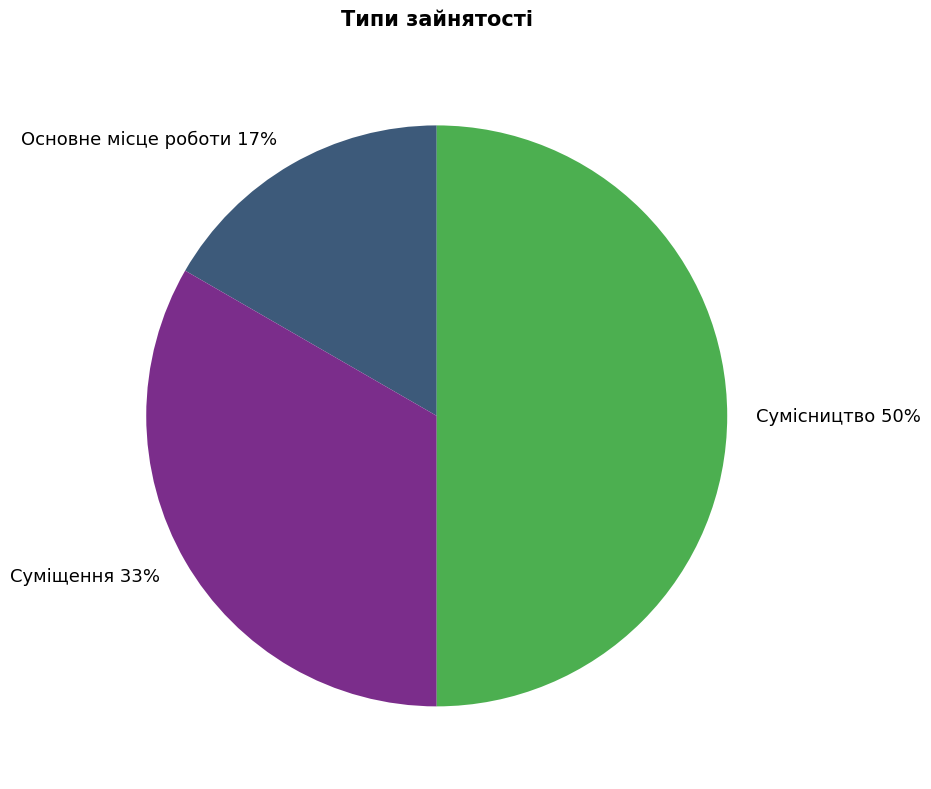

How many segments does this pie chart have?

3